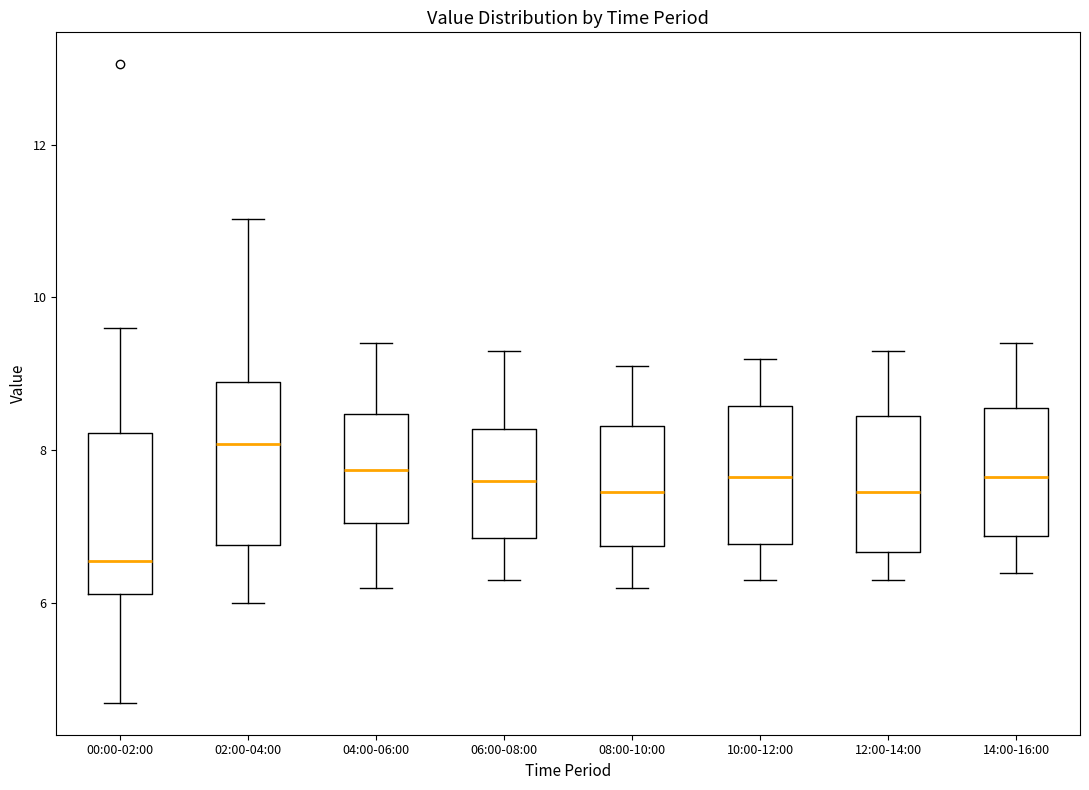

Reading left to right, transcribe this box plot: for each box, give where its median line is, the range the box spans, and where its two whiskers end, as read against the y-axis. The values are not printed on the chart, so give them approximately, as read against the axis.

00:00-02:00: median 6.6, box 6.2 to 8.2, whiskers 4.8 to 9.6
02:00-04:00: median 8.0, box 6.8 to 8.8, whiskers 6.0 to 11.0
04:00-06:00: median 7.8, box 7.0 to 8.4, whiskers 6.2 to 9.4
06:00-08:00: median 7.6, box 6.8 to 8.2, whiskers 6.4 to 9.4
08:00-10:00: median 7.4, box 6.8 to 8.4, whiskers 6.2 to 9.2
10:00-12:00: median 7.6, box 6.8 to 8.6, whiskers 6.4 to 9.2
12:00-14:00: median 7.4, box 6.6 to 8.4, whiskers 6.4 to 9.4
14:00-16:00: median 7.6, box 6.8 to 8.6, whiskers 6.4 to 9.4